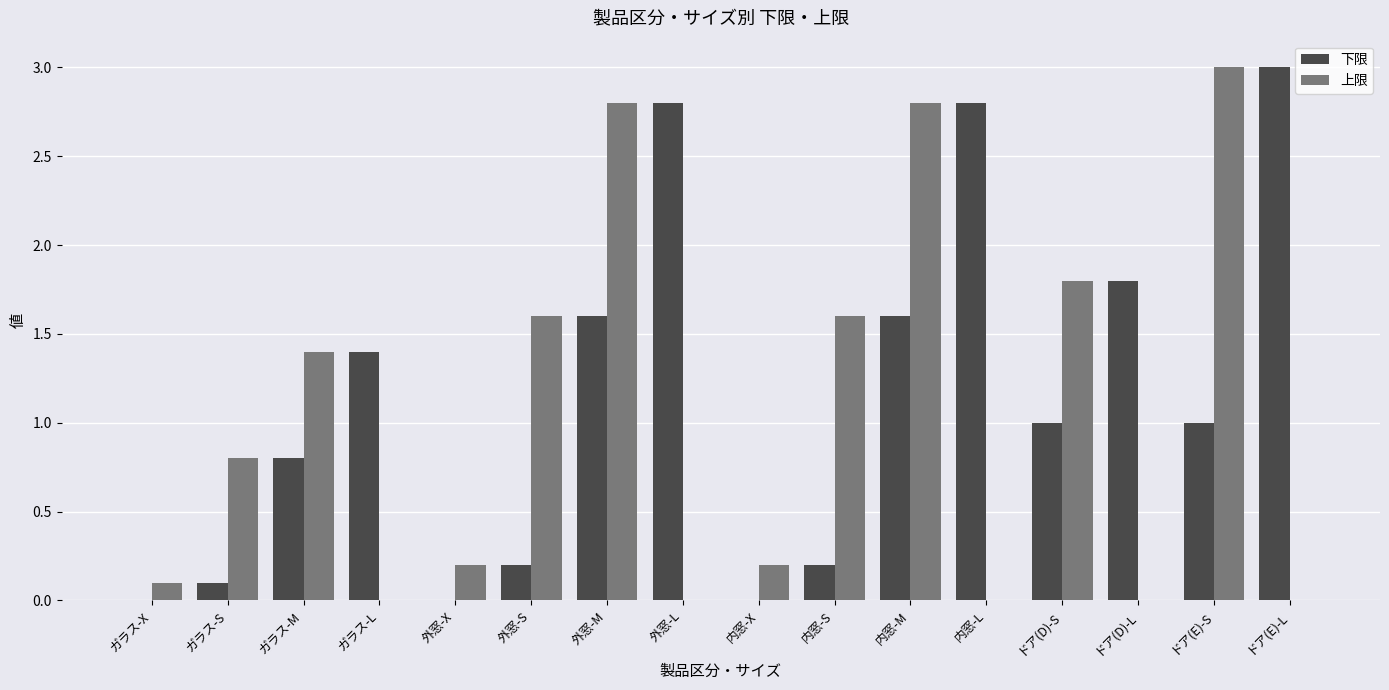

Does the chart contain stacked bars?

No